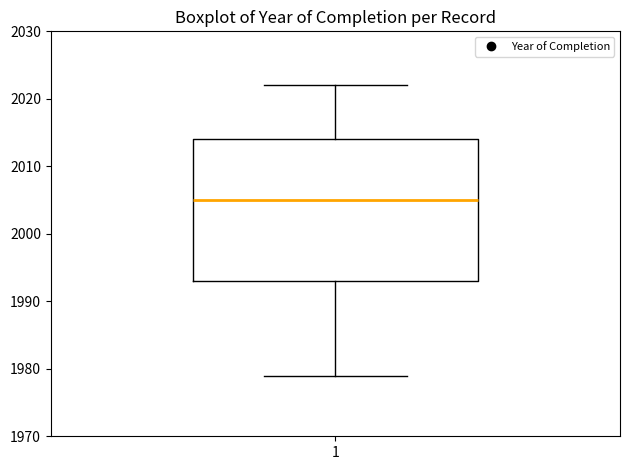

Where does the upper whisker of the box at x = 1 end on the y-axis? The values are not printed on the chart, so give them approximately, as read against the axis.

2022